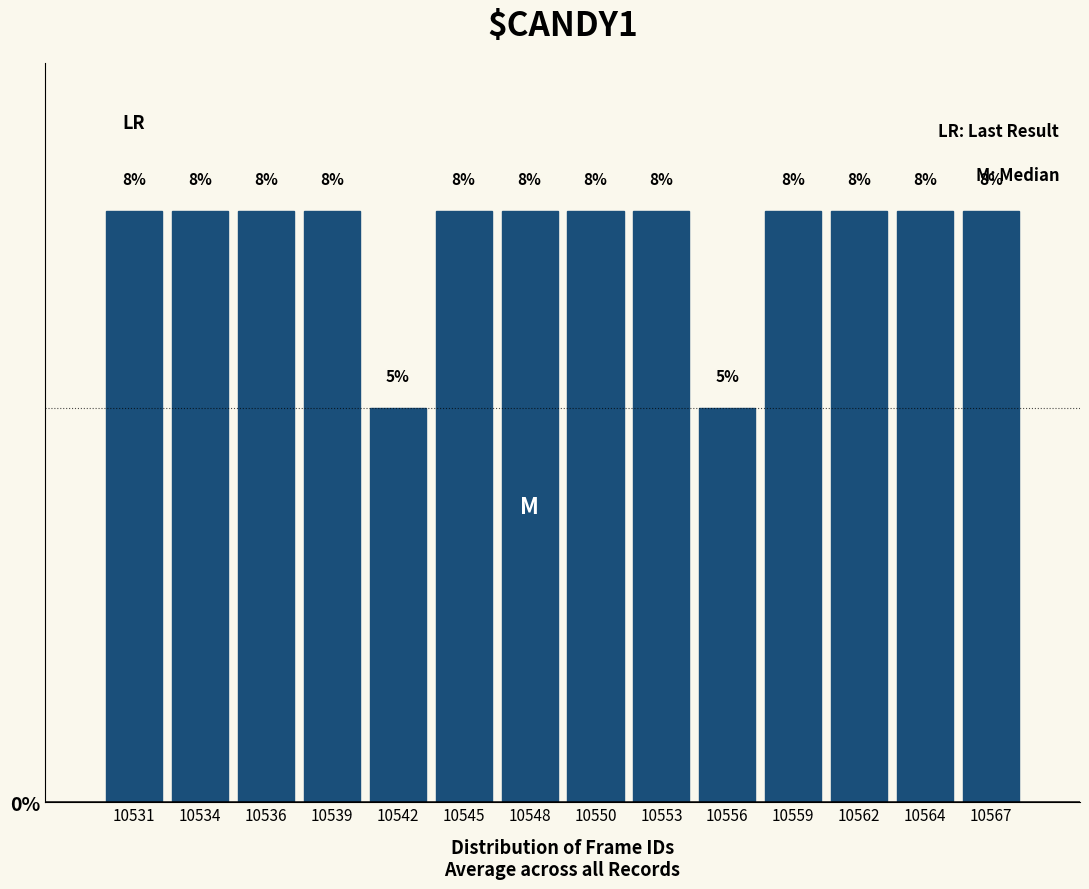

Are the bars horizontal?

No